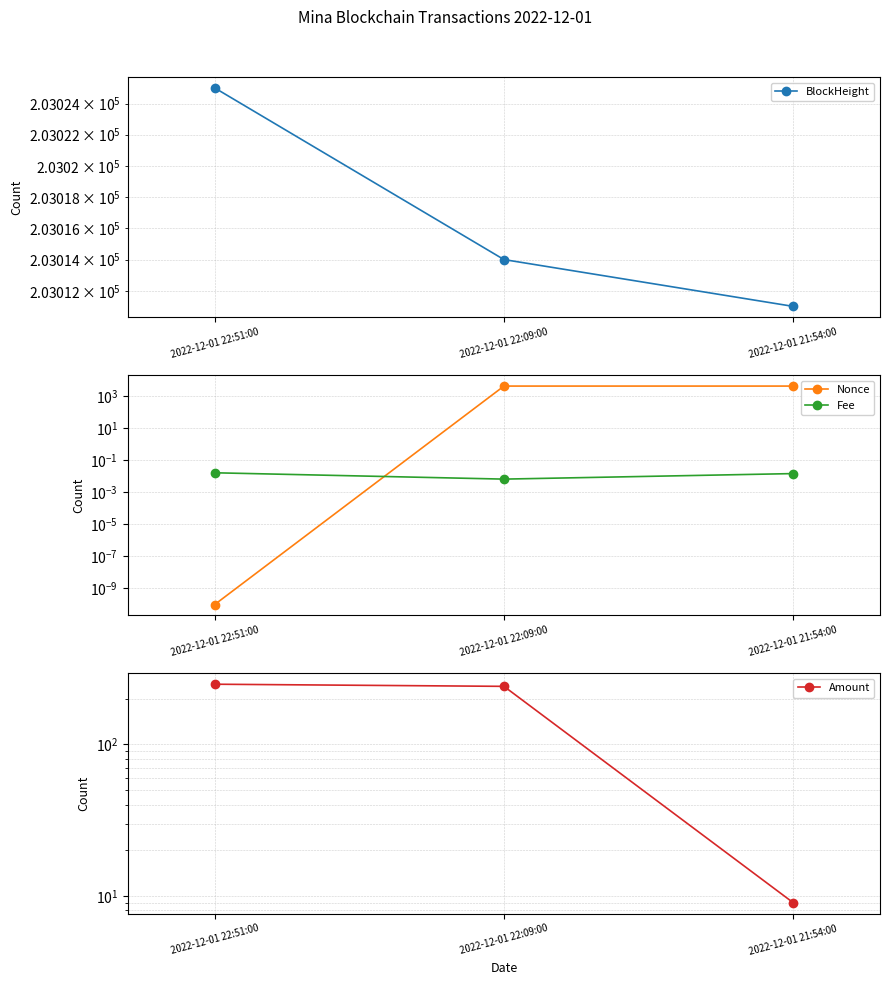

Rank the series by their maximum value, from highest to lowest.

BlockHeight, Nonce, Amount, Fee